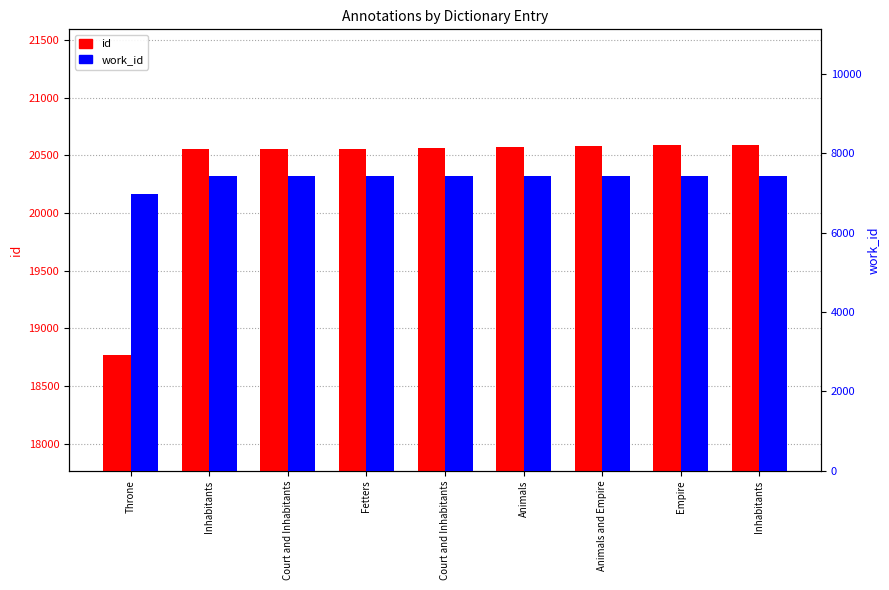

List the labels in order of work_id value, smallest first.

Throne, Inhabitants, Court and Inhabitants, Fetters, Court and Inhabitants, Animals, Animals and Empire, Empire, Inhabitants